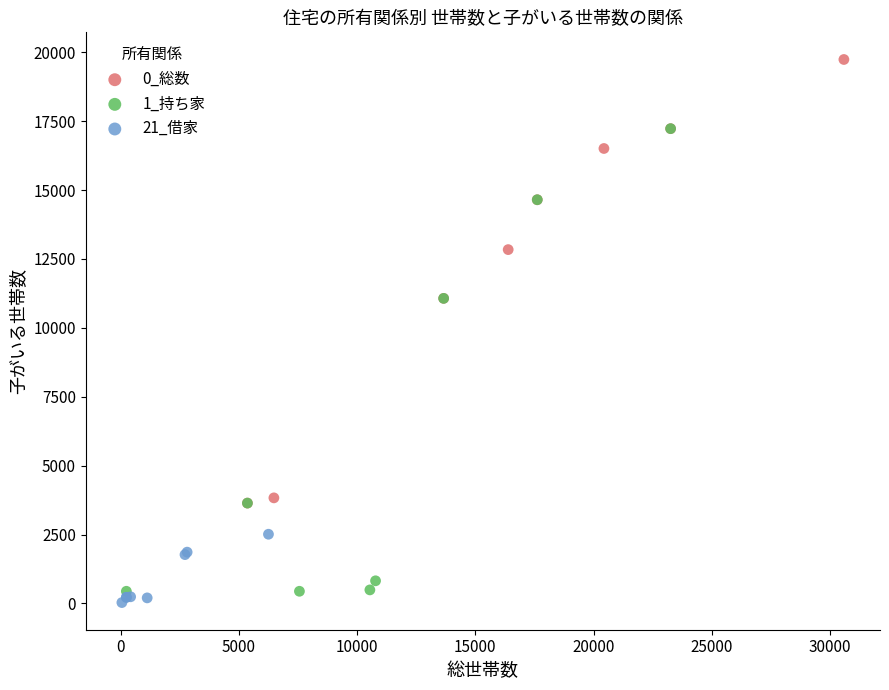

Which series contains the highest Y value?

0_総数